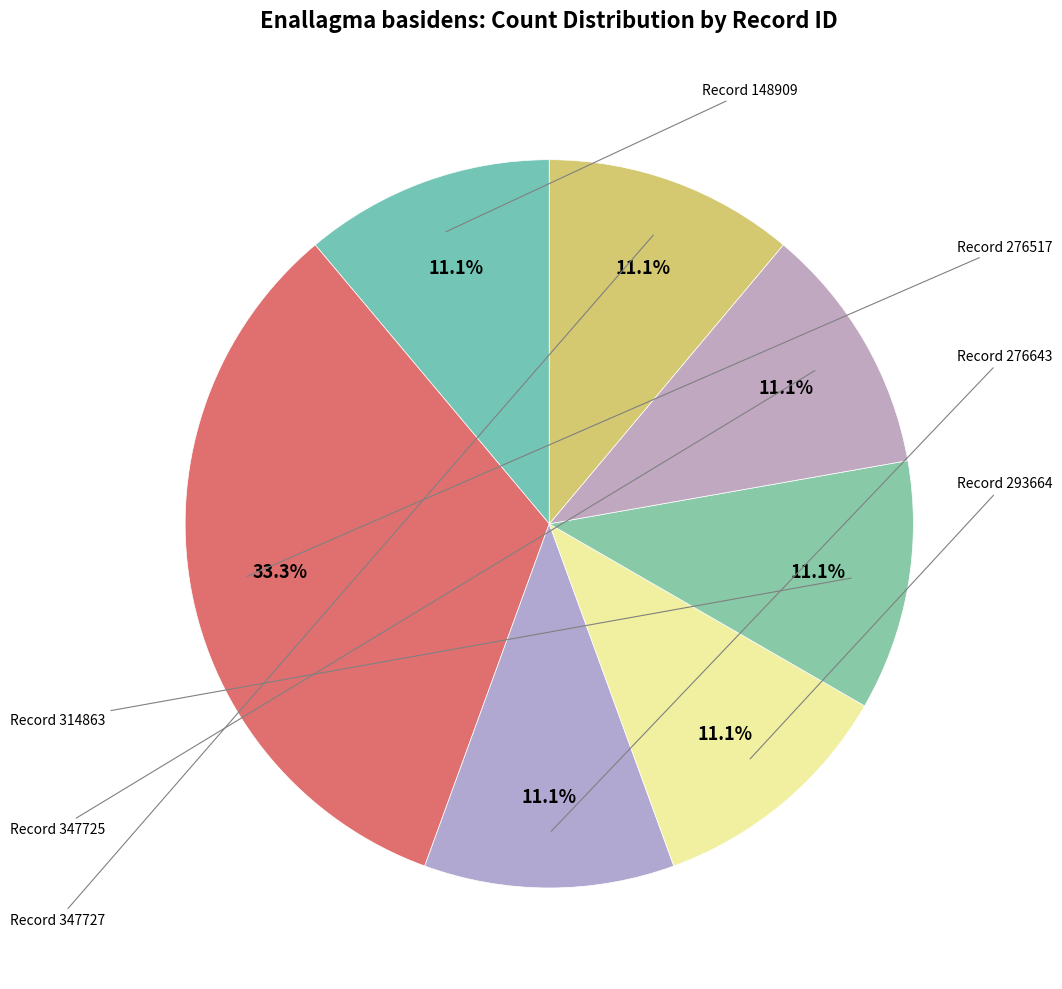

How many slices are in this pie chart?

7